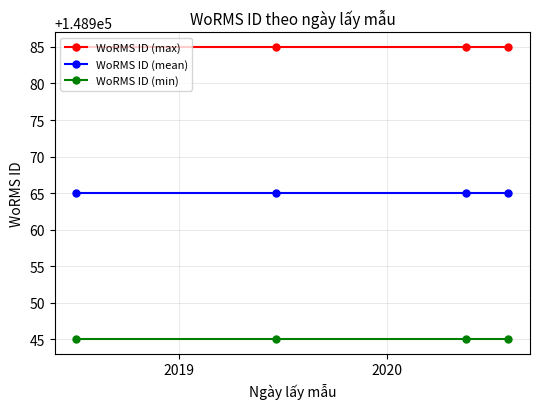

What is the maximum value for WoRMS ID (min)?

148945